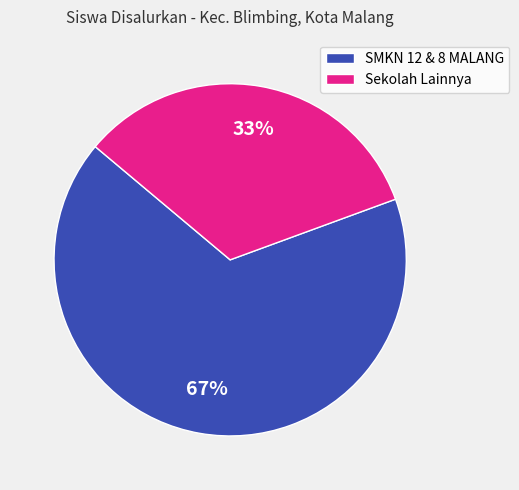

Is the sum of SMKN 12 & 8 MALANG and Sekolah Lainnya greater than half?

Yes